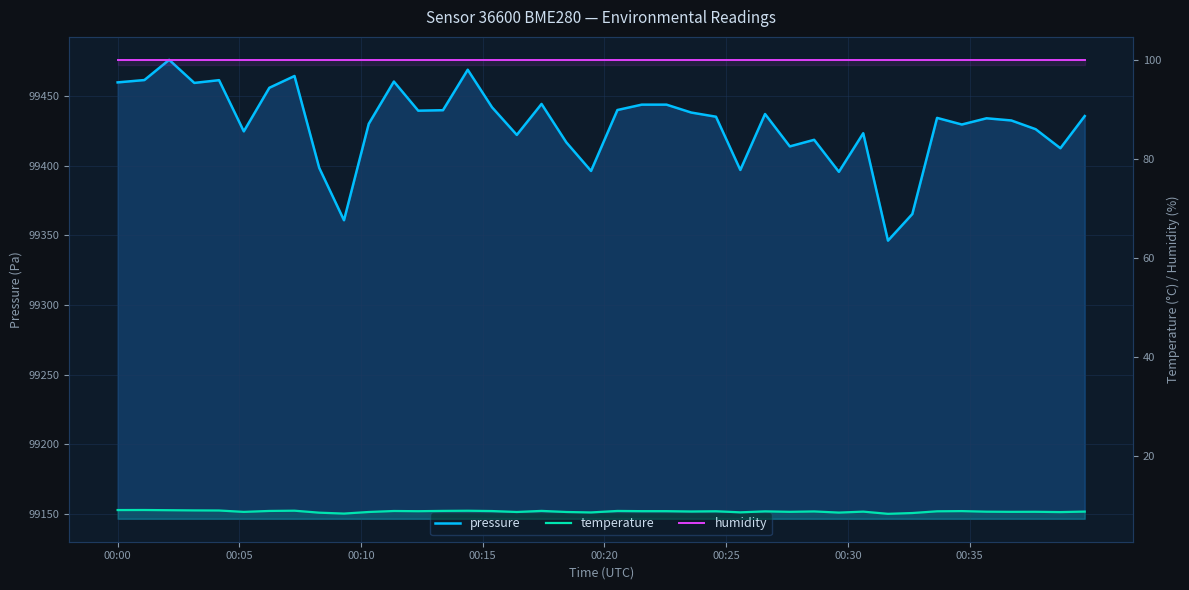

What is the maximum value shown in the chart?

99476.3